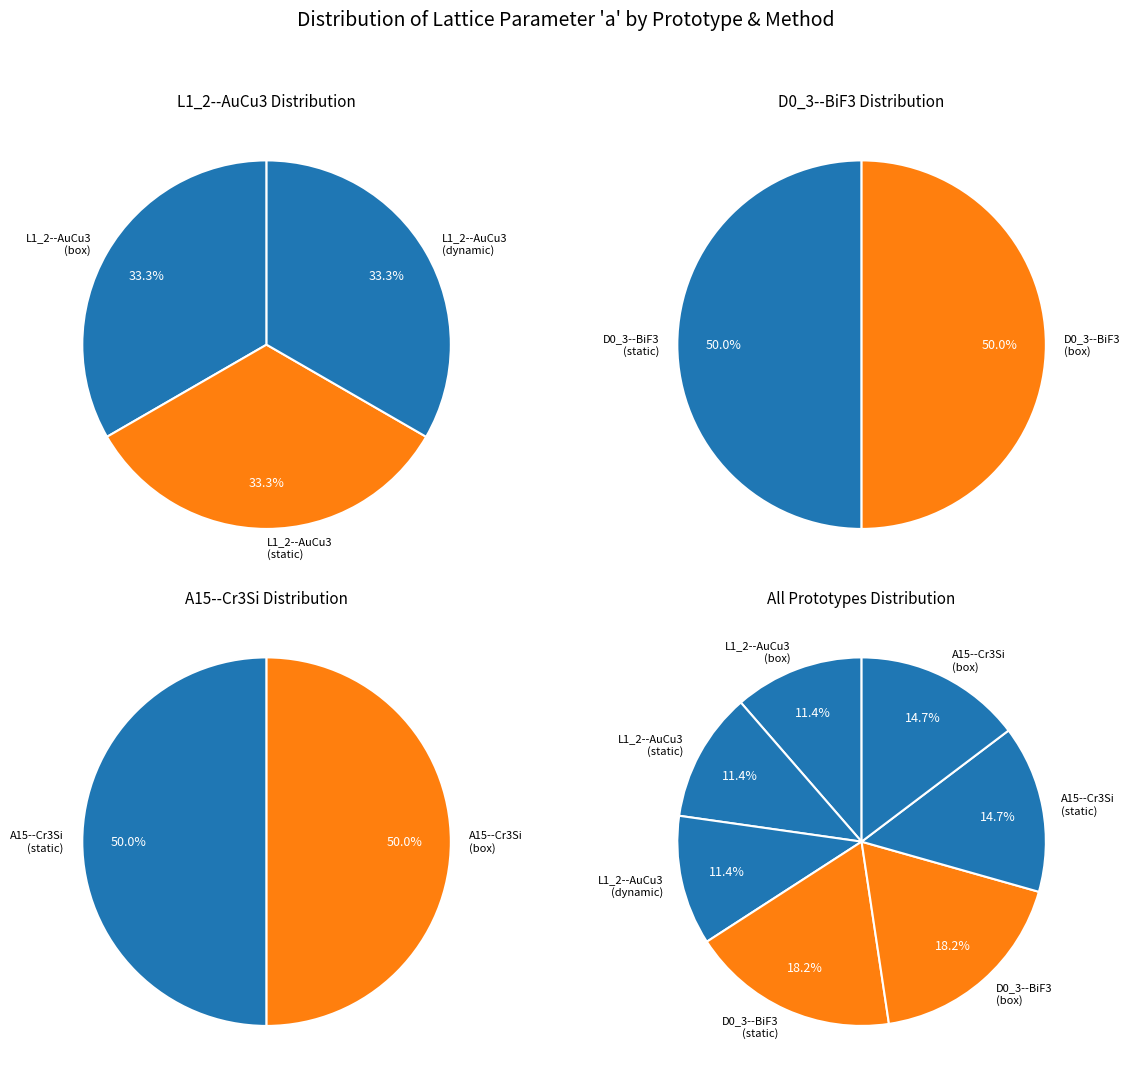

Count the number of slices in the pie.

7